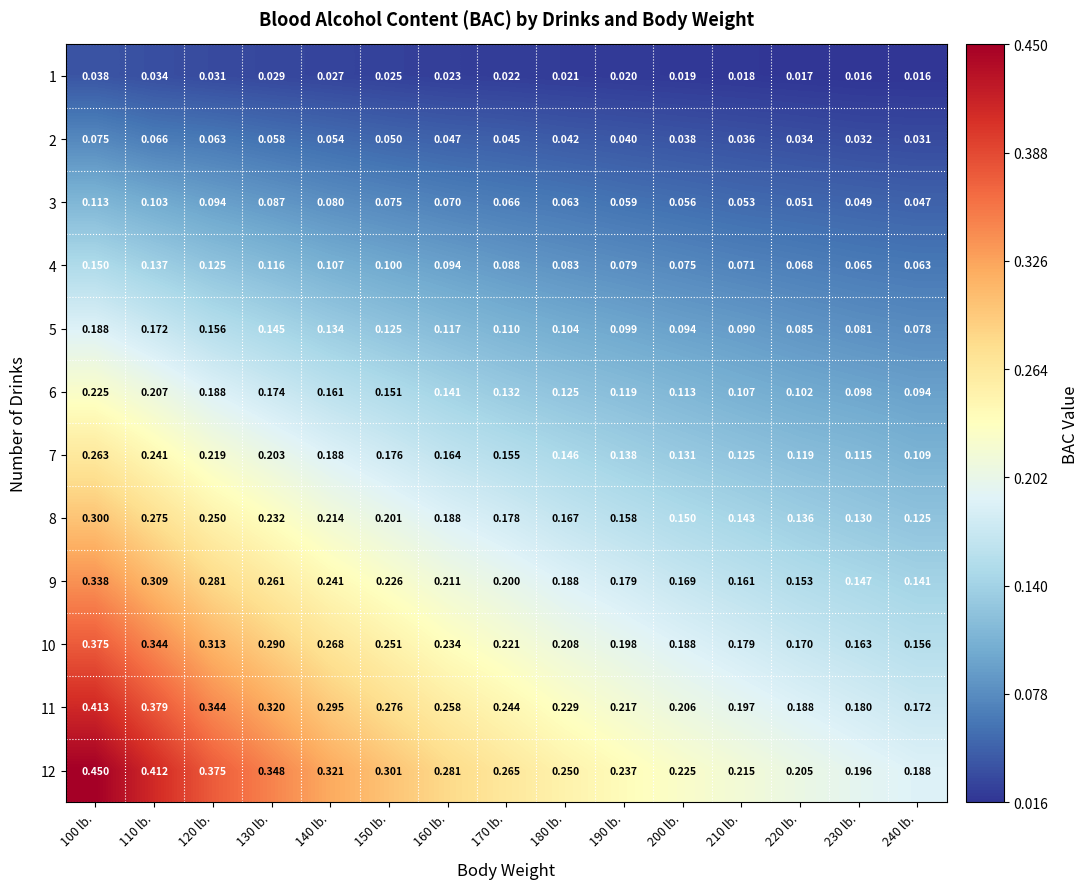

Which series has the largest range (max minus min)?

12